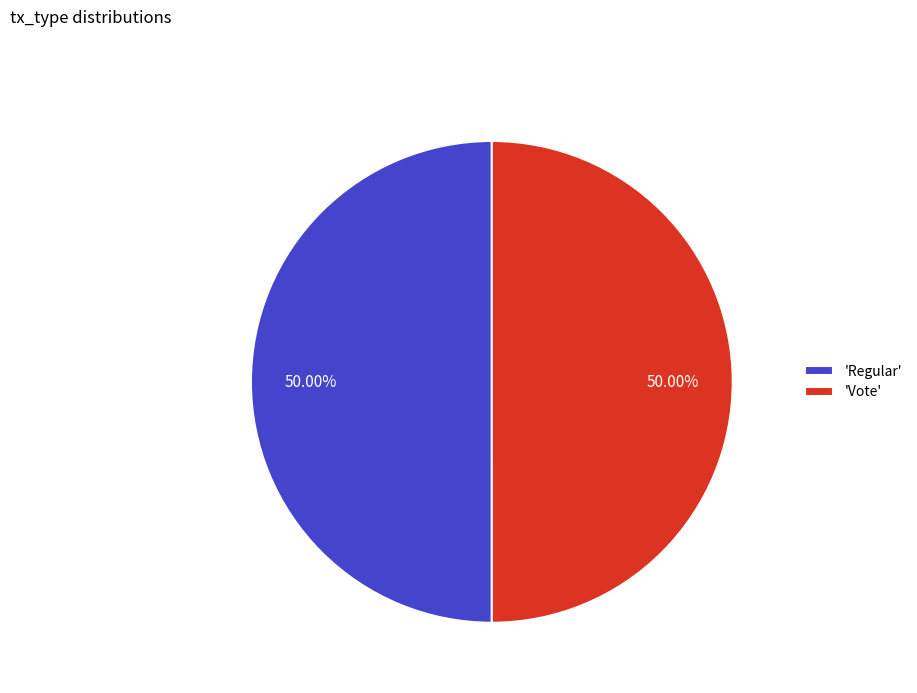

Do 'Regular' and 'Vote' together represent more than half of the pie?

Yes